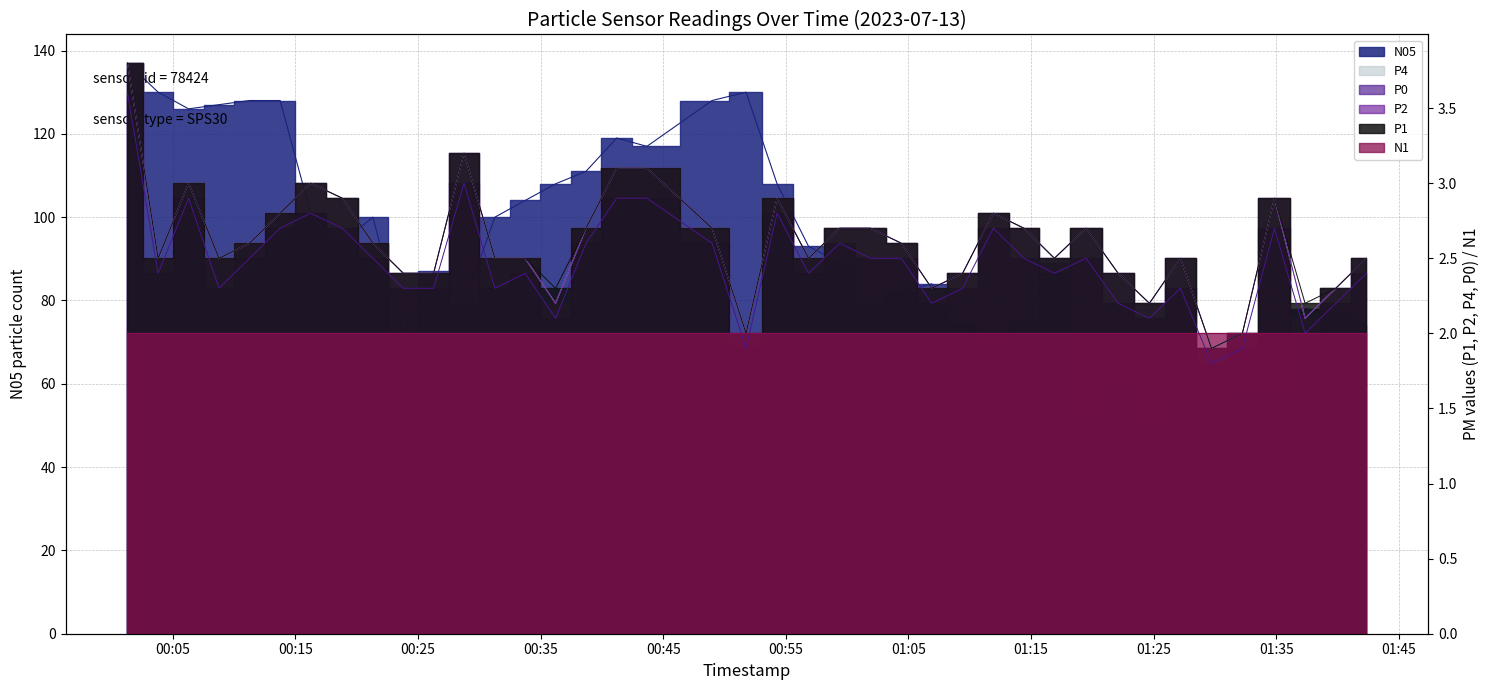

Reading left to right, list all the values displayed in this chart.

N05: 137.0	130.0	126.0	127.0	128.0	128.0	101.0	94.0	100.0	72.0	87.0	79.0	100.0	104.0	108.0	111.0	119.0	117.0	128.0	130.0	108.0	93.0	89.0	79.0	82.0	84.0	74.0	70.0	75.0	89.0	52.0	61.0	51.0	56.0	57.0	58.0	59.0	78.0	77.0	74.0
P0: 3.6	2.4	2.9	2.3	2.5	2.7	2.8	2.7	2.5	2.3	2.3	3.0	2.3	2.4	2.1	2.6	2.9	2.9	2.6	1.9	2.8	2.4	2.6	2.5	2.5	2.2	2.3	2.7	2.5	2.4	2.5	2.2	2.1	2.3	1.8	1.9	2.7	2.0	2.2	2.4
P2: 3.8	2.5	3.0	2.5	2.6	2.8	3.0	2.9	2.6	2.4	2.4	3.2	2.5	2.5	2.2	2.7	3.1	3.1	2.7	2.0	2.9	2.5	2.7	2.7	2.6	2.3	2.4	2.8	2.7	2.5	2.7	2.4	2.2	2.5	1.9	2.0	2.9	2.1	2.3	2.5
P1: 3.8	2.5	3.0	2.5	2.6	2.8	3.0	2.9	2.6	2.4	2.4	3.2	2.5	2.5	2.3	2.7	3.1	3.1	2.7	2.0	2.9	2.5	2.7	2.7	2.6	2.3	2.4	2.8	2.7	2.5	2.7	2.4	2.2	2.5	1.9	2.0	2.9	2.2	2.3	2.5
P4: 3.8	2.5	3.0	2.5	2.6	2.8	3.0	2.9	2.6	2.4	2.4	3.2	2.5	2.5	2.2	2.7	3.1	3.1	2.7	2.0	2.9	2.5	2.7	2.7	2.6	2.3	2.4	2.8	2.7	2.5	2.7	2.4	2.2	2.5	1.9	2.0	2.9	2.1	2.3	2.5